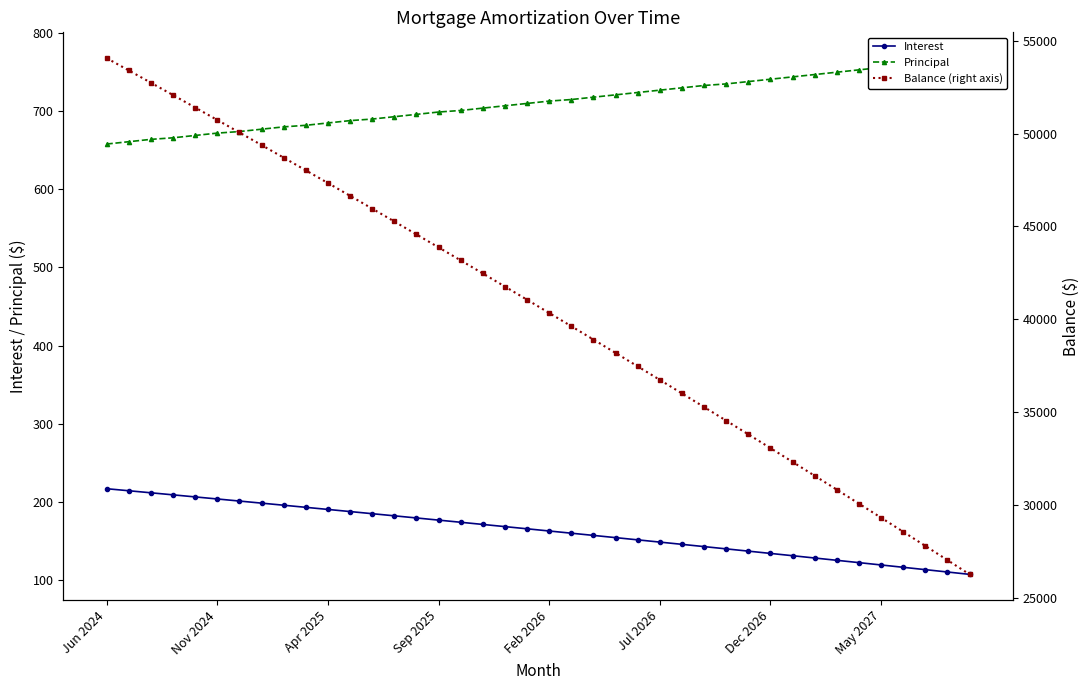

True or false: Interest and Principal intersect in this chart.

False